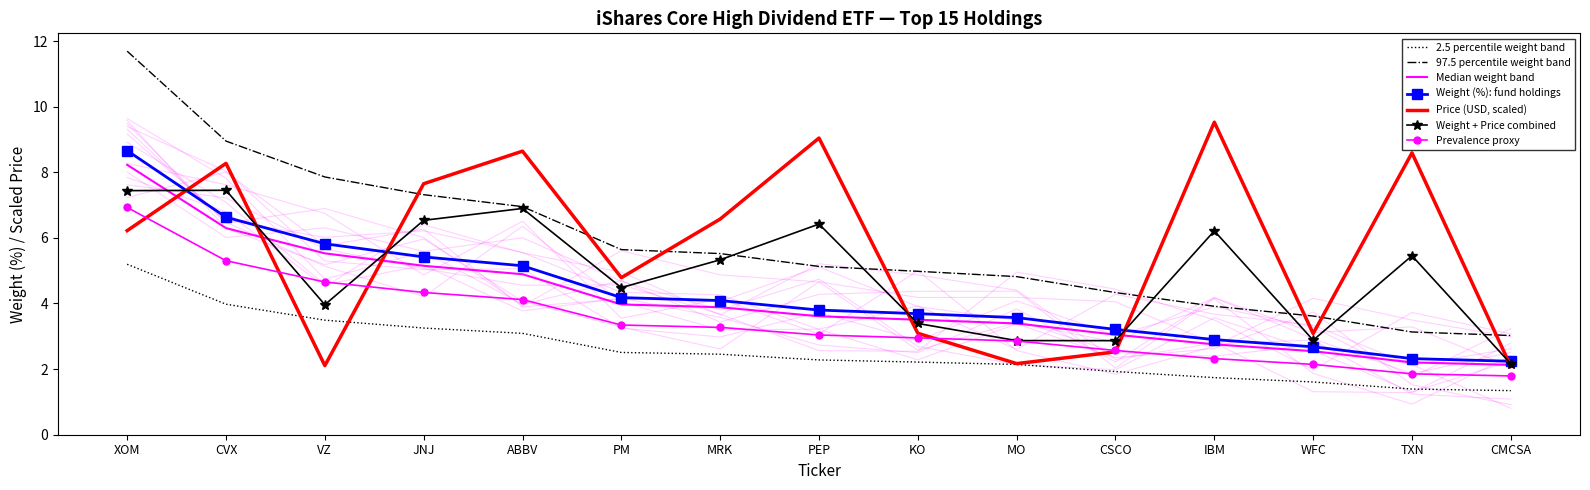

What is the difference between the Weight (%) values at WFC and VZ?

1.9